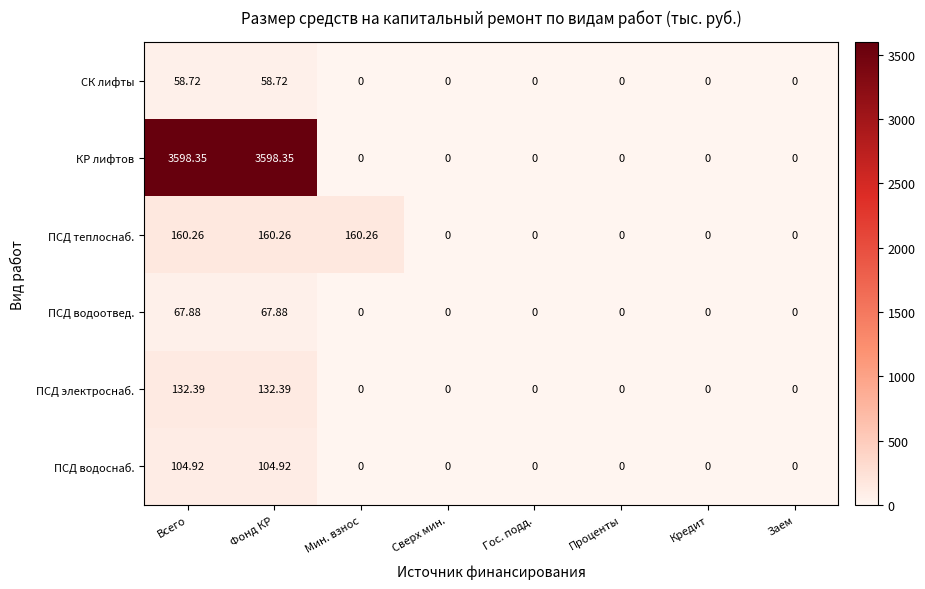

Is the value of ПСД водоотвед. at Мин. взнос greater than the value of КР лифтов at Фонд КР?

No